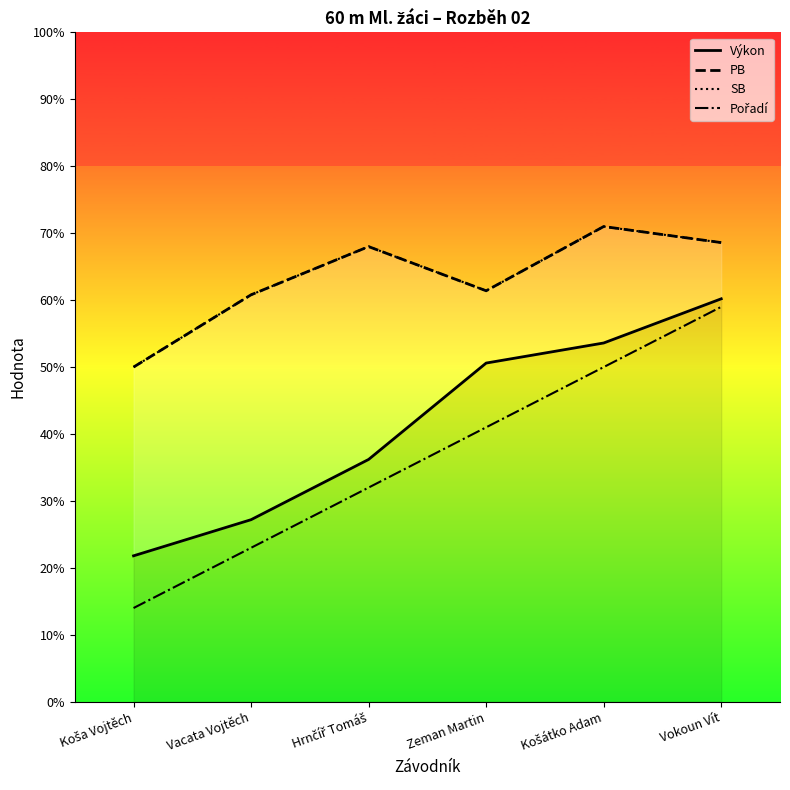

List the series in order of their peak value, lowest first.

Pořadí, Výkon, PB, SB